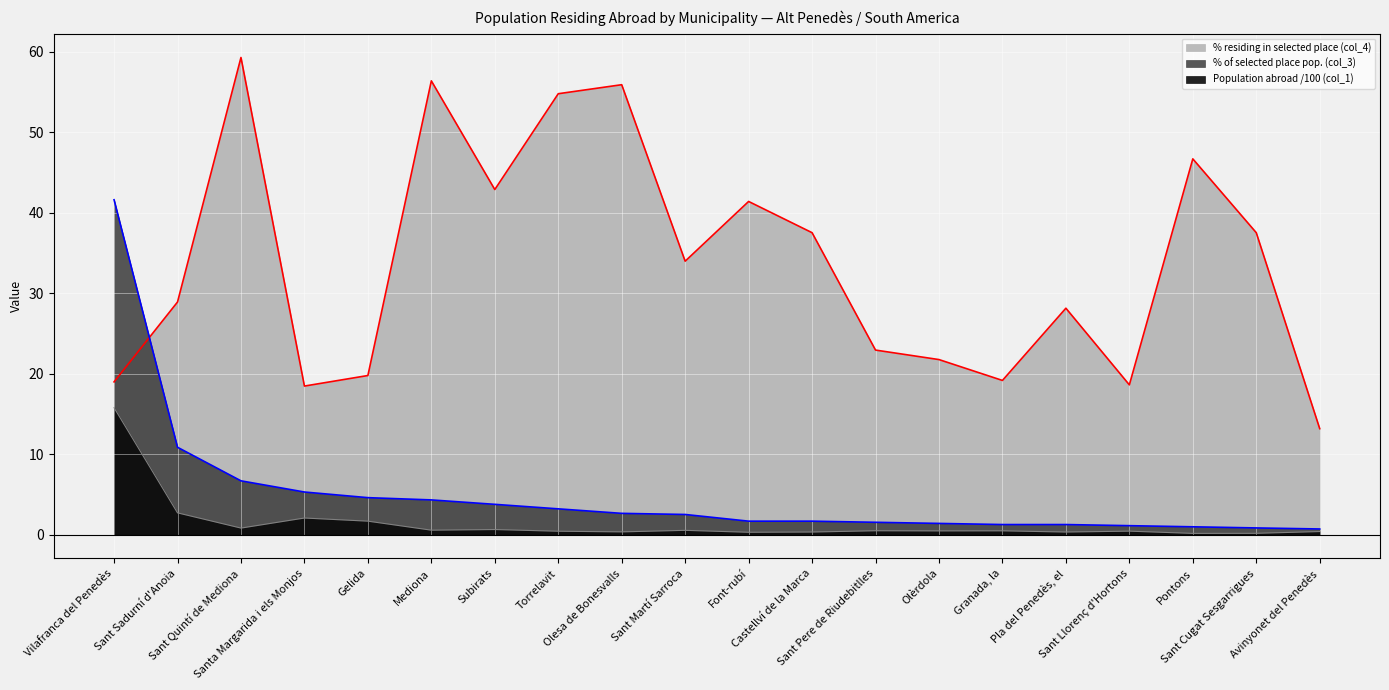

List the labels in order of % of selected place (col_3) value, smallest first.

Avinyonet del Penedès, Sant Cugat Sesgarrigues, Pontons, Sant Llorenç d'Hortons, Granada, la, Pla del Penedès, el, Olèrdola, Sant Pere de Riudebitlles, Font-rubí, Castellví de la Marca, Sant Martí Sarroca, Olesa de Bonesvalls, Torrelavit, Subirats, Mediona, Gelida, Santa Margarida i els Monjos, Sant Quintí de Mediona, Sant Sadurní d'Anoia, Vilafranca del Penedès